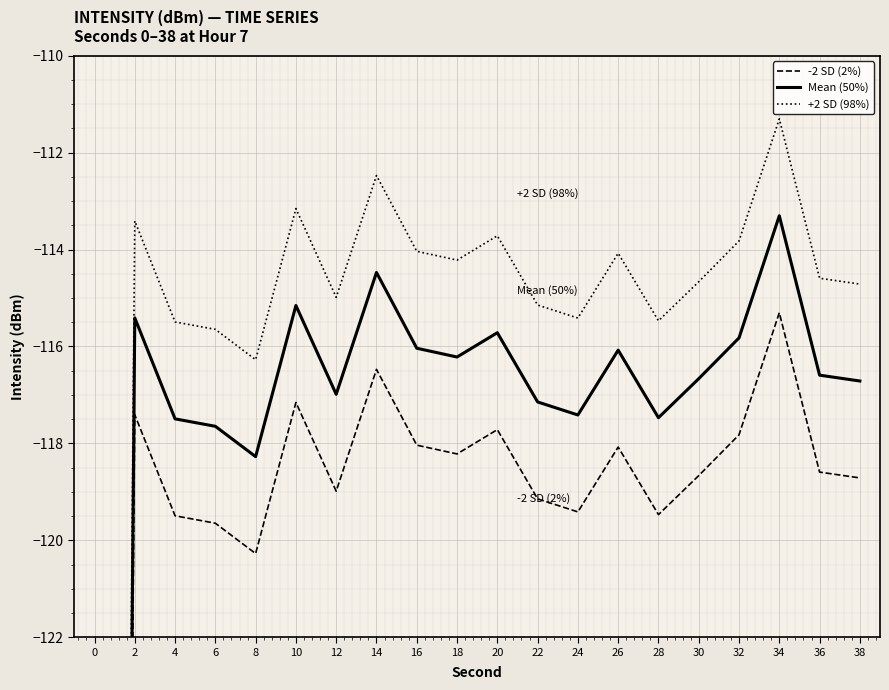

True or false: +2 SD (98%) has more than 2 points higher than both neighbors.

True